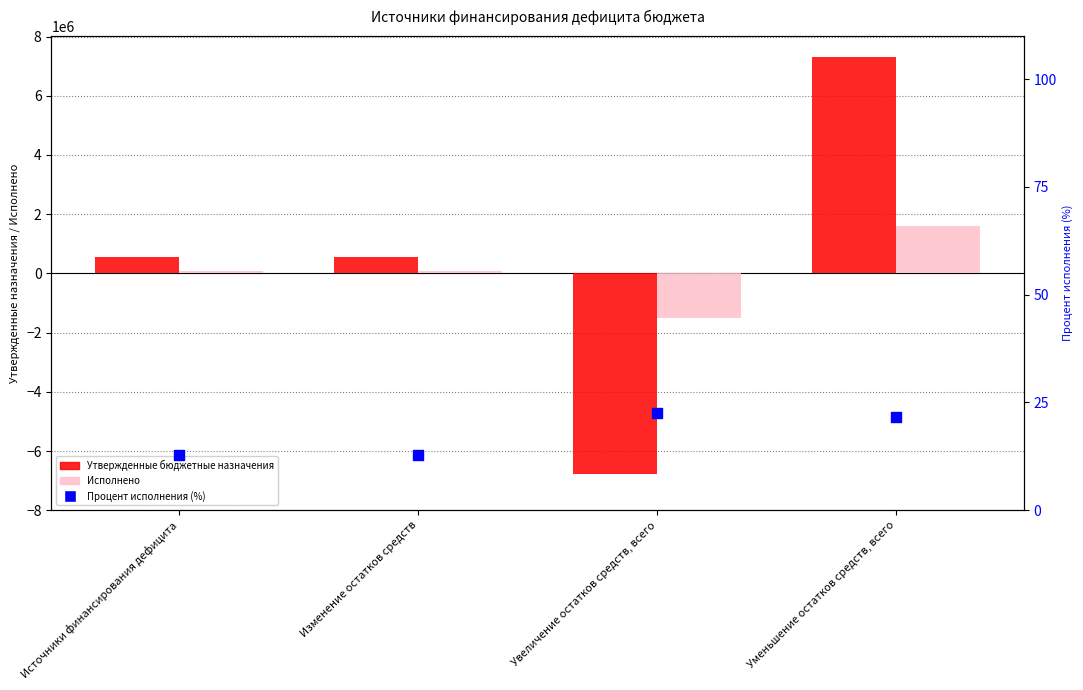

What is the total value across all series at Источники финансирования дефицита?

621987.5